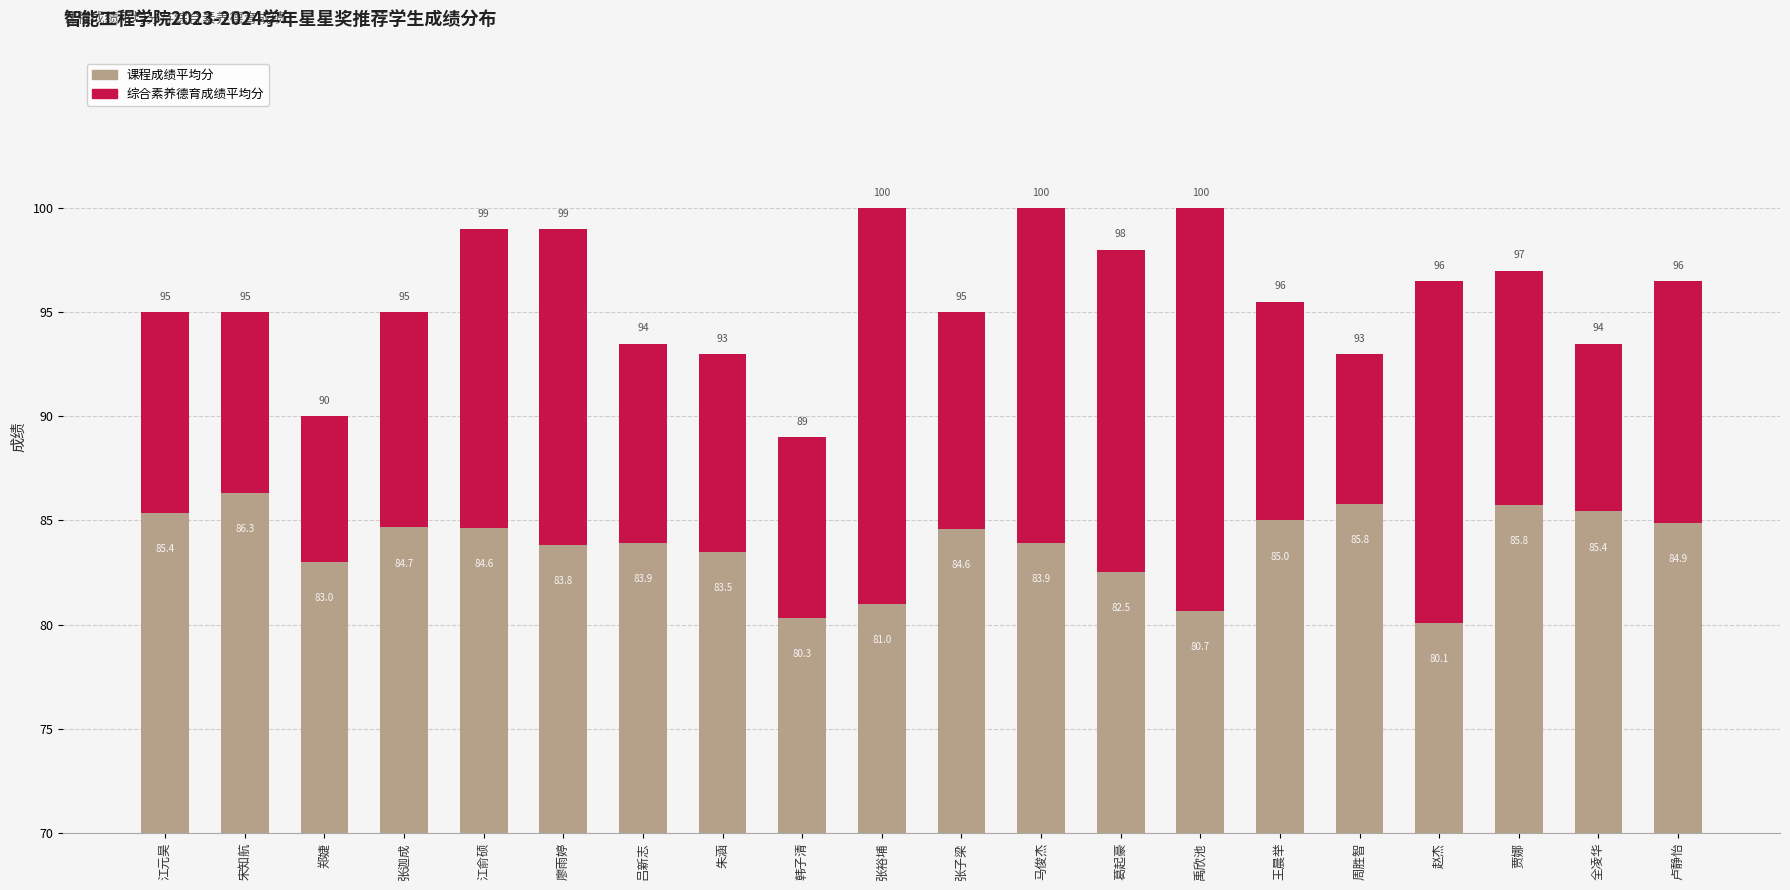

Which series has the widest spread of values?

综合素养德育成绩平均分